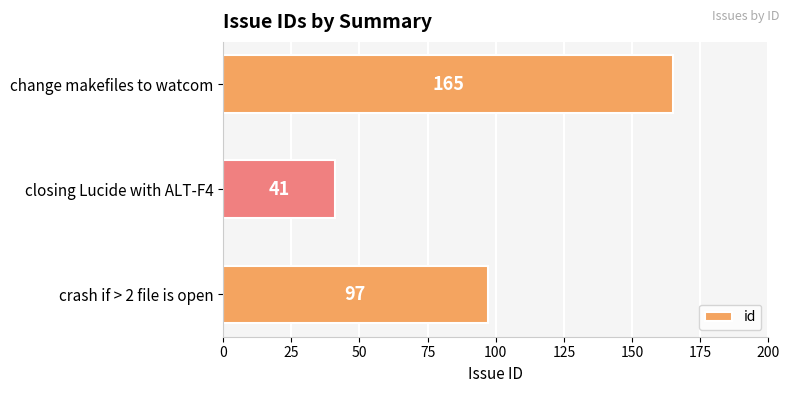

Reading top to bottom, list all the values displayed in this chart.

change makefiles to watcom=165	closing Lucide with ALT-F4=41	crash if > 2 file is open=97